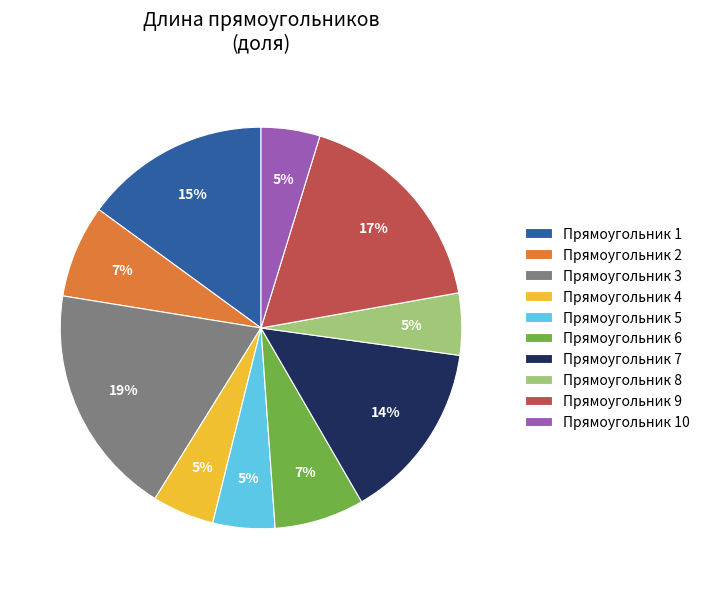

Between Прямоугольник 1 and Прямоугольник 9, which is larger?

Прямоугольник 9